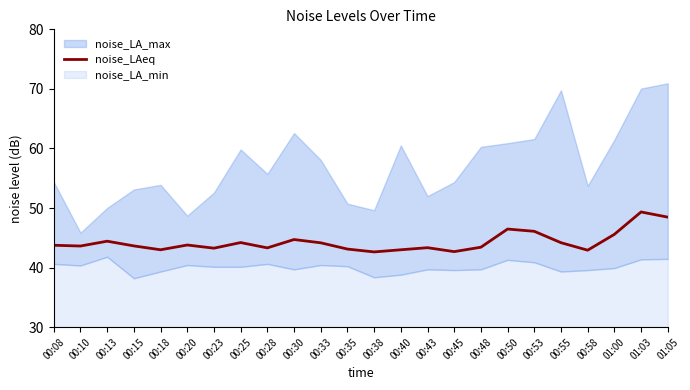

What is the maximum value for noise_LAeq?

49.3